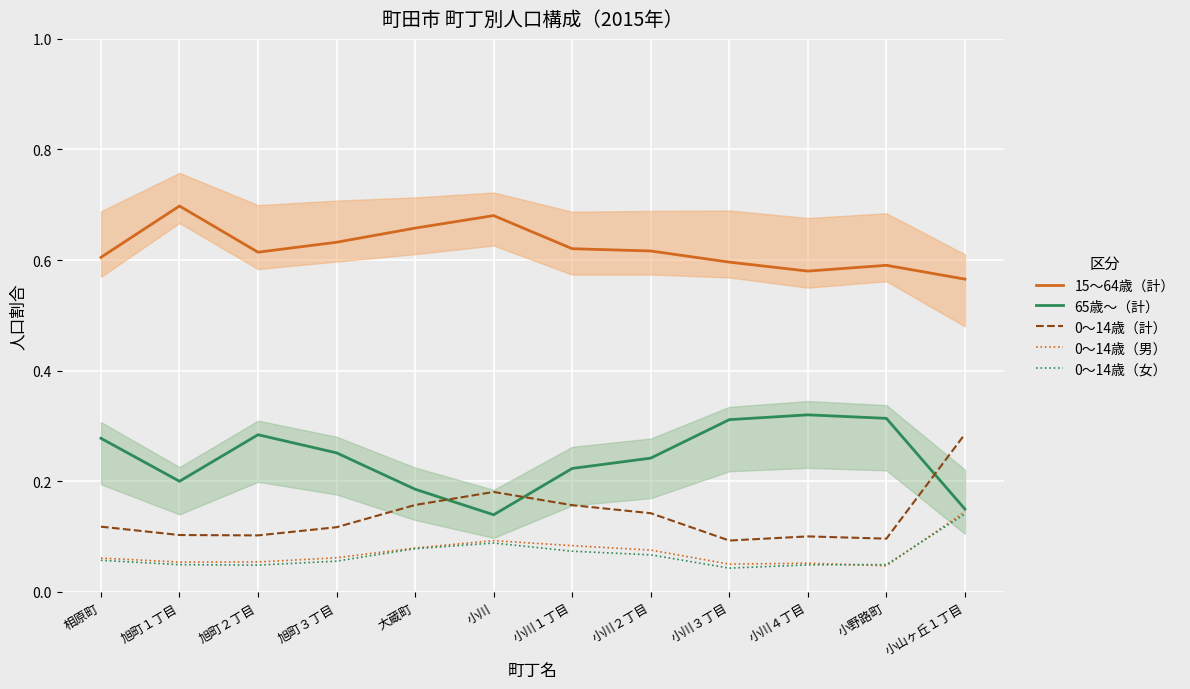

What is the difference between the highest and lowest values at 小川３丁目?

0.6